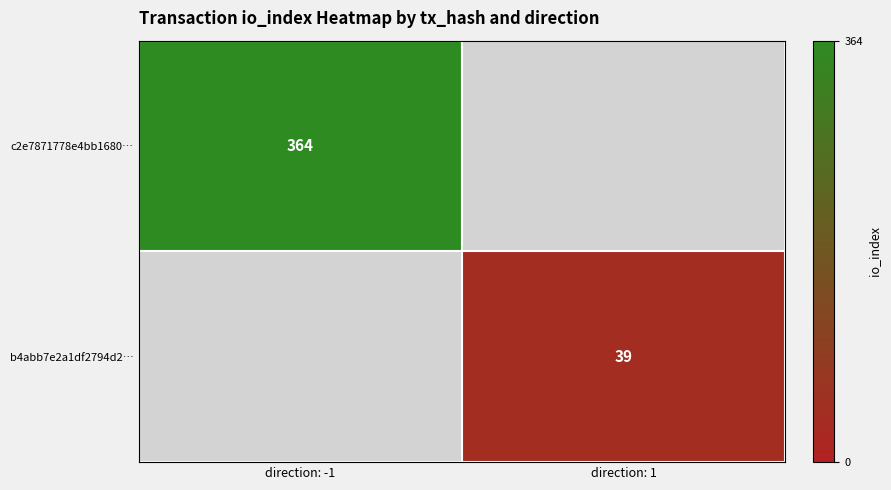

The value of b4abb7e2a1df2794d2… at direction: 1 is 69. True or false?

False